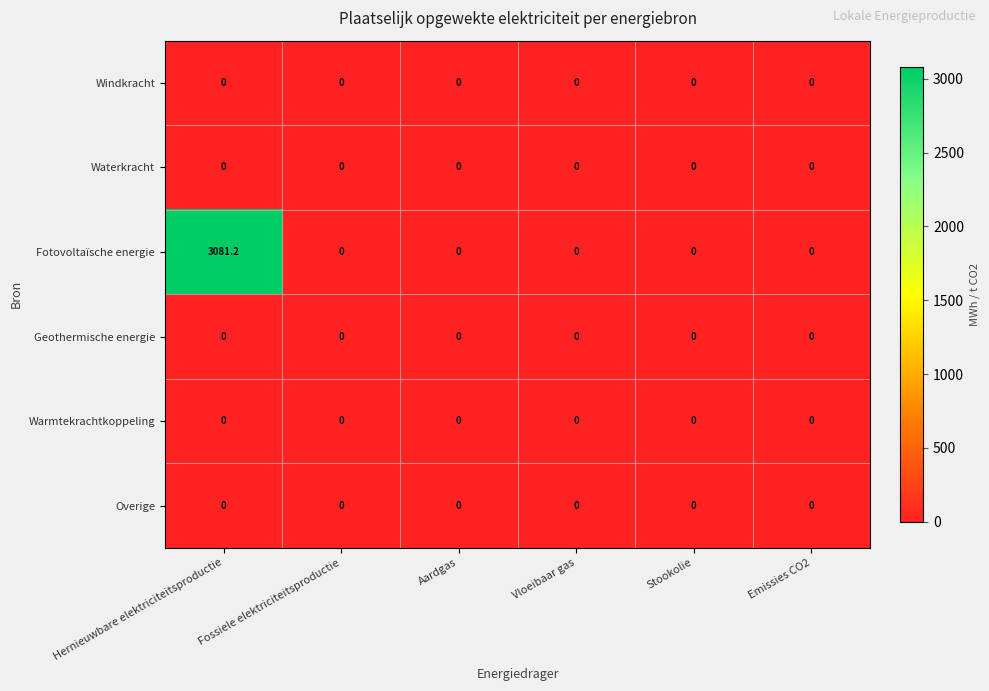

What is the maximum value shown in the chart?

3081.2